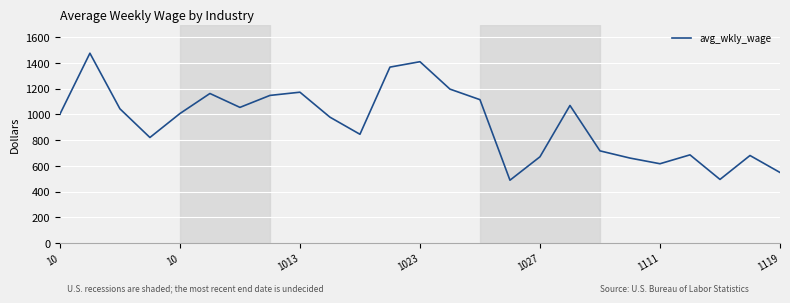

What is the minimum value shown in the chart?

488